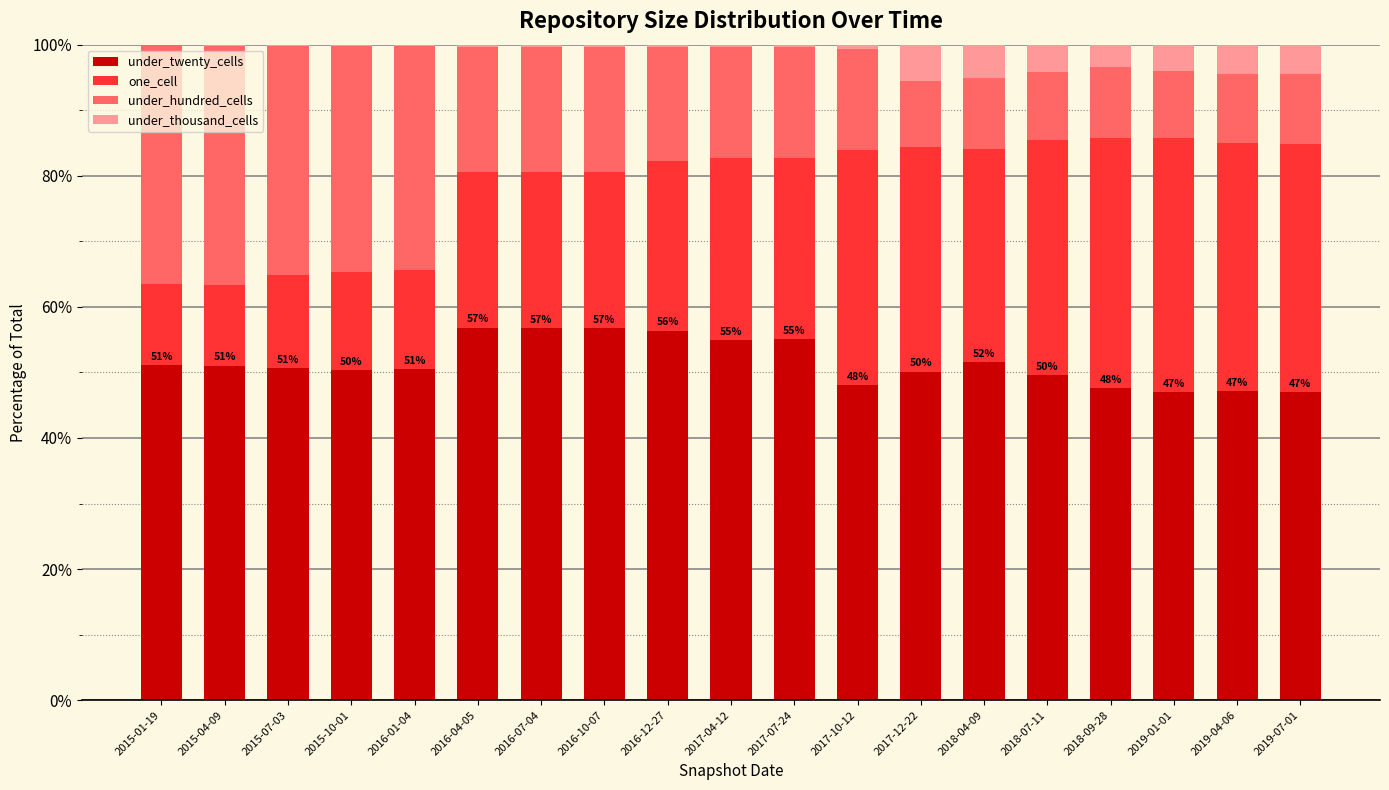

What is the total value across all series at 2018-09-28?

100.0